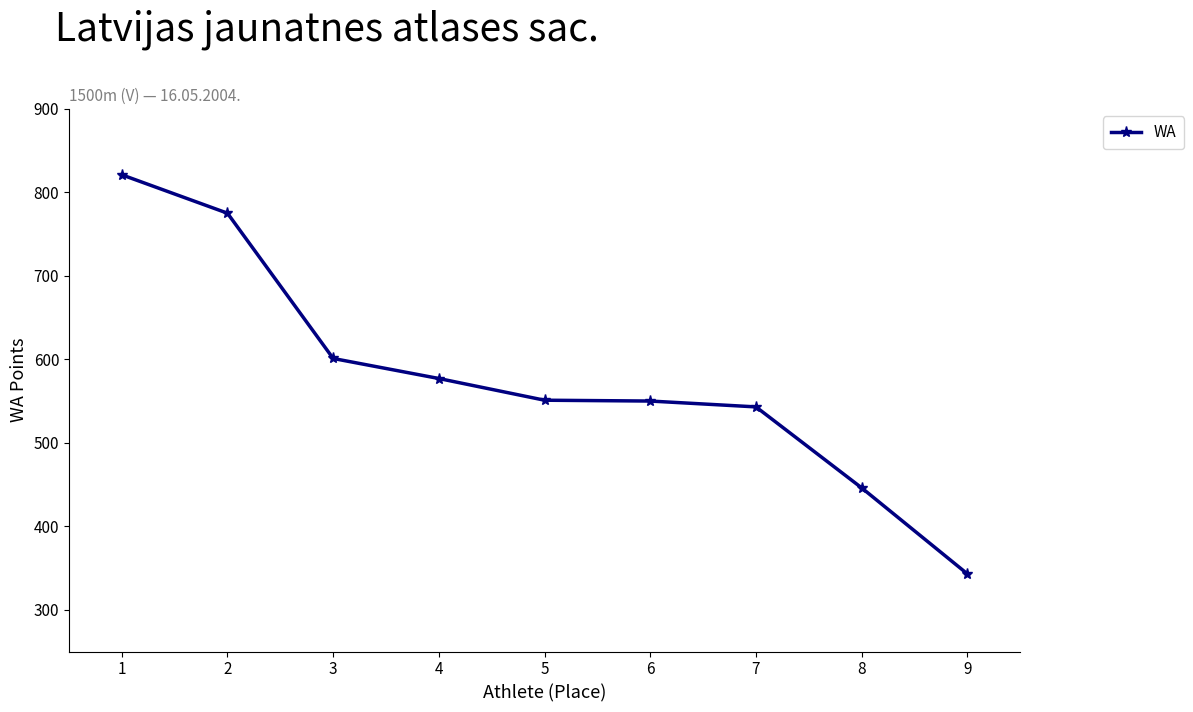

The chart shows a value of 446 at 8. True or false?

True